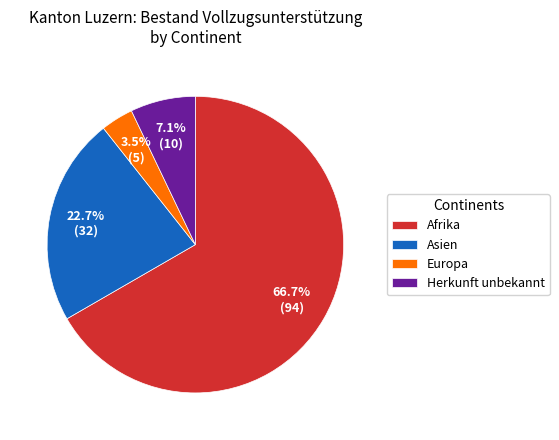

True or false: Asien accounts for 33% of the total.

False